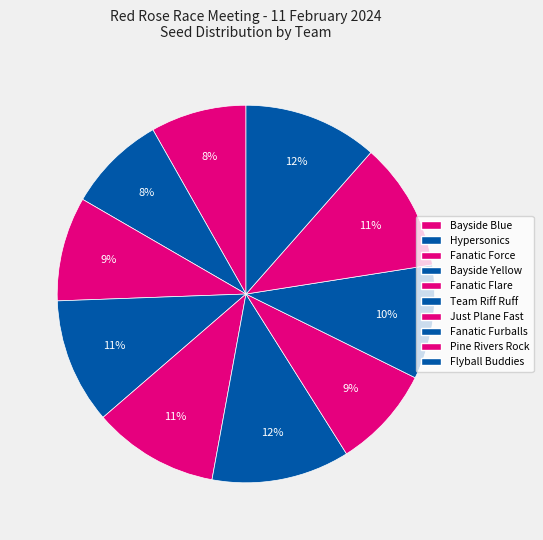

Rank the categories by value from highest to lowest.

Team Riff Ruff, Flyball Buddies, Pine Rivers Rock, Fanatic Flare, Bayside Yellow, Fanatic Furballs, Fanatic Force, Just Plane Fast, Hypersonics, Bayside Blue